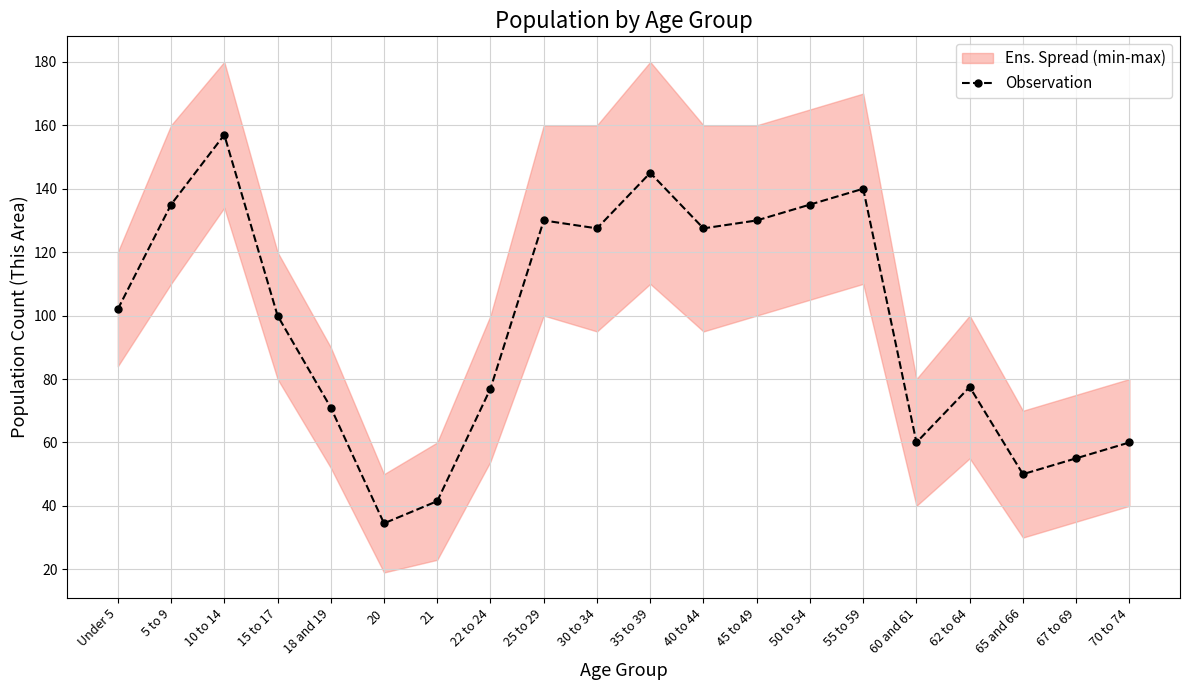

Is it true that the value at 30 to 34 is 127.5?

True